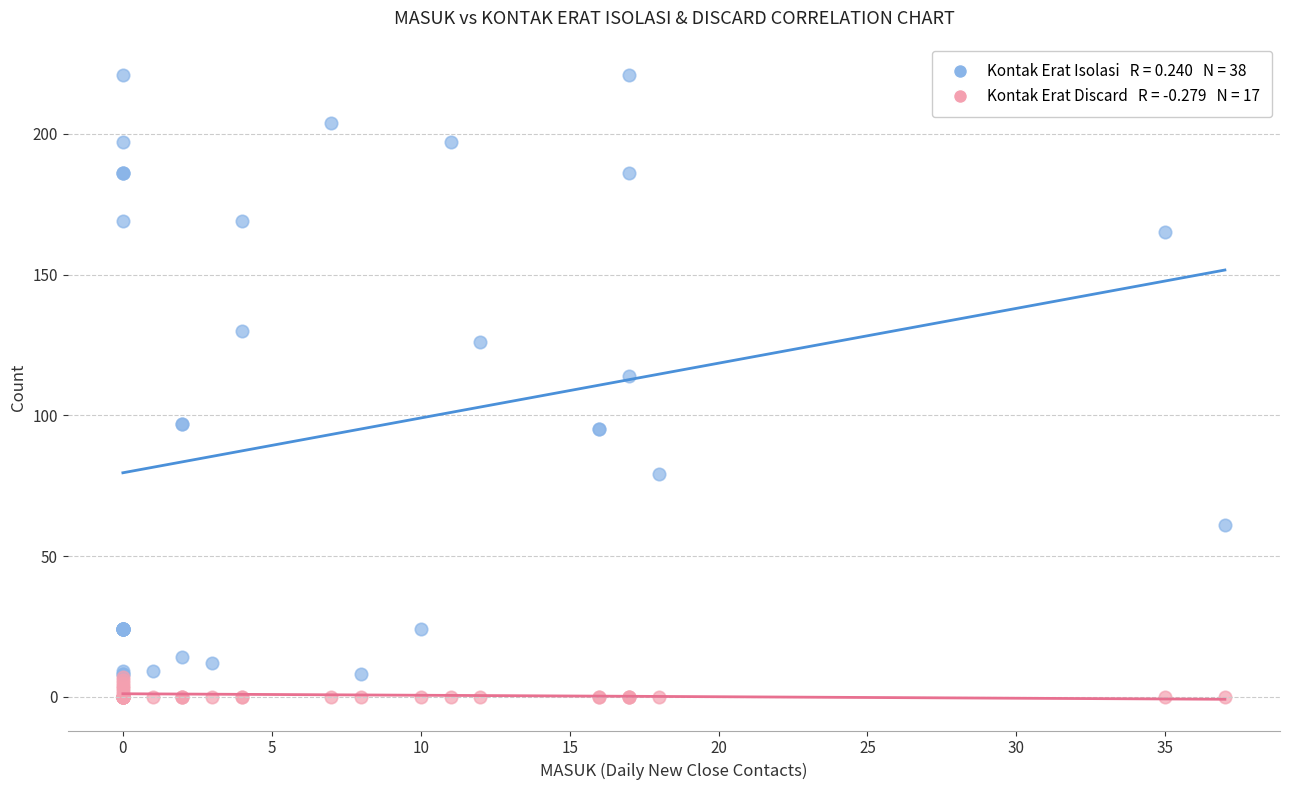

Across all series, what Y value is closest to 110?

114